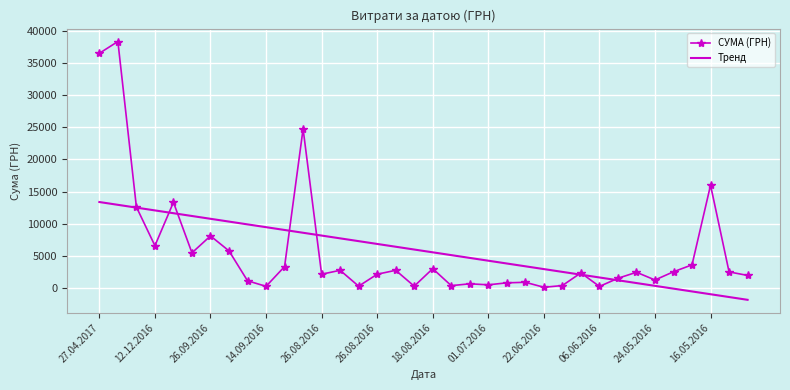

What is the minimum value shown in the chart?

-1842.6